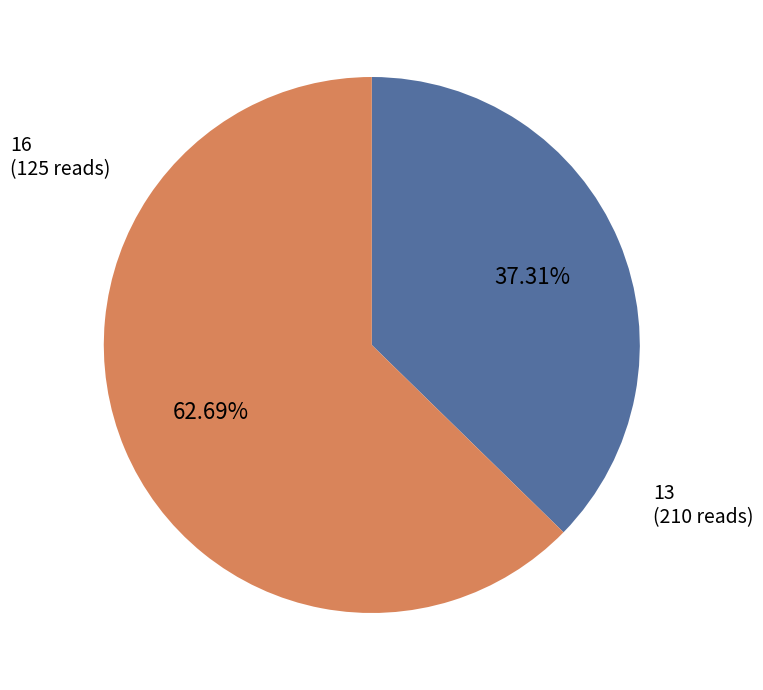

How many slices are in this pie chart?

2